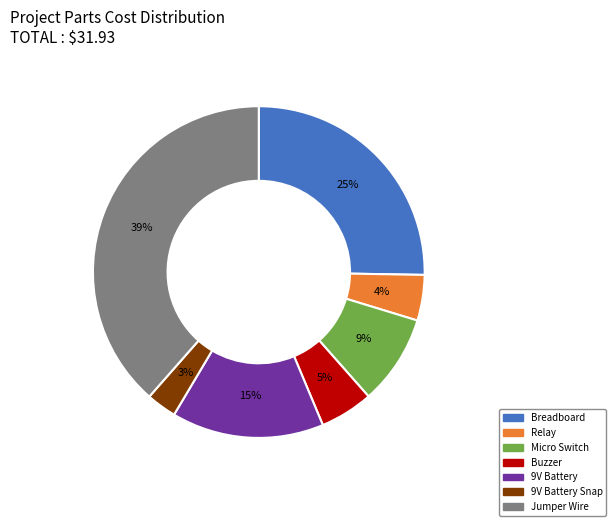

To the nearest percent, what is the average slice percentage?

14%